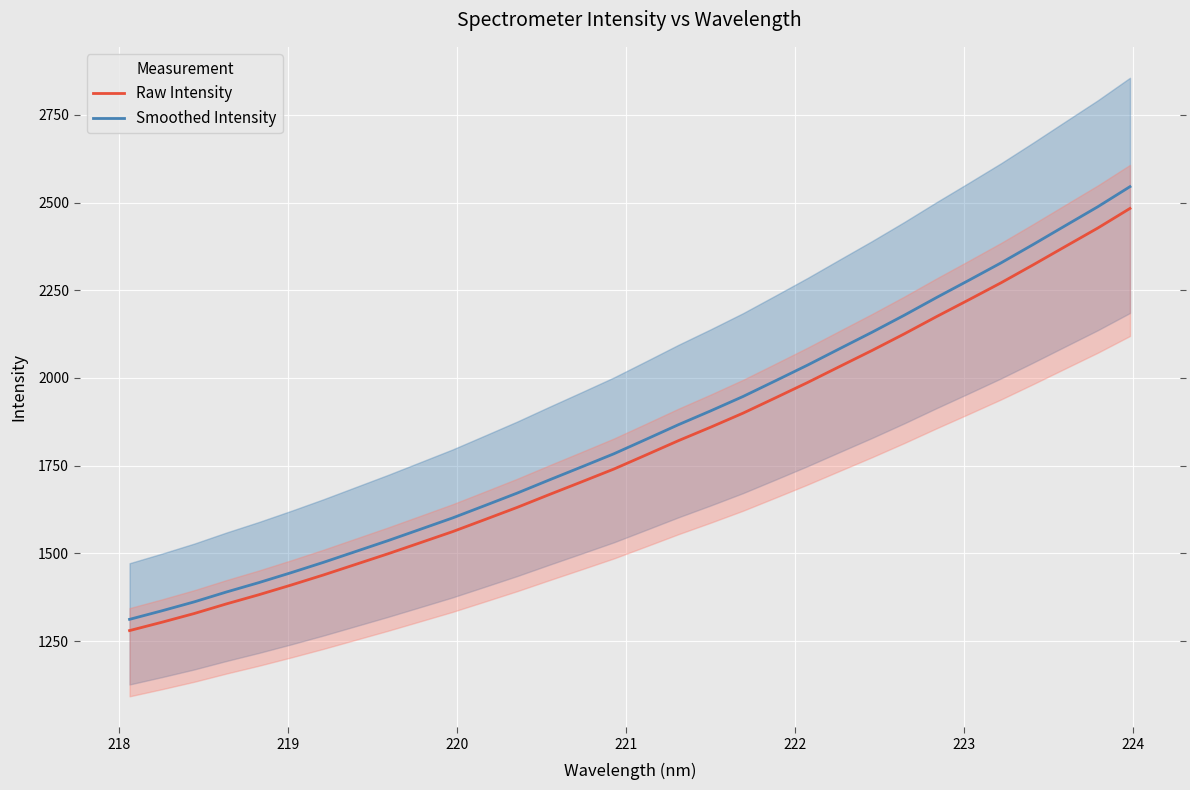

Count the number of data series in this chart.

2